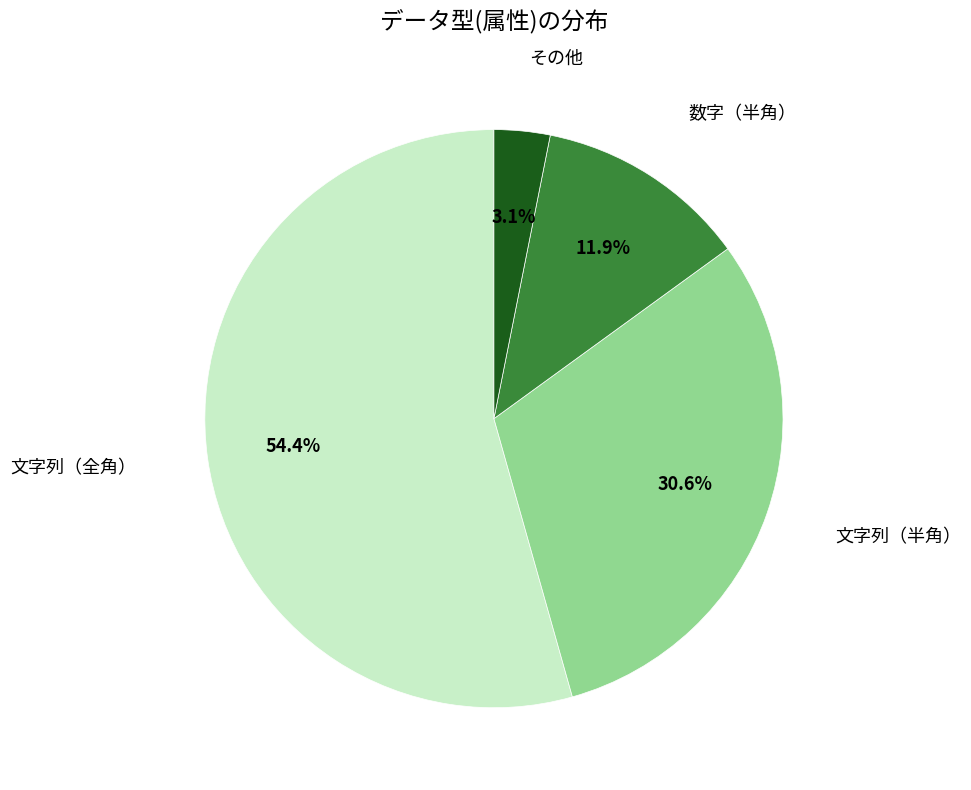

Is there a majority slice in this chart?

Yes